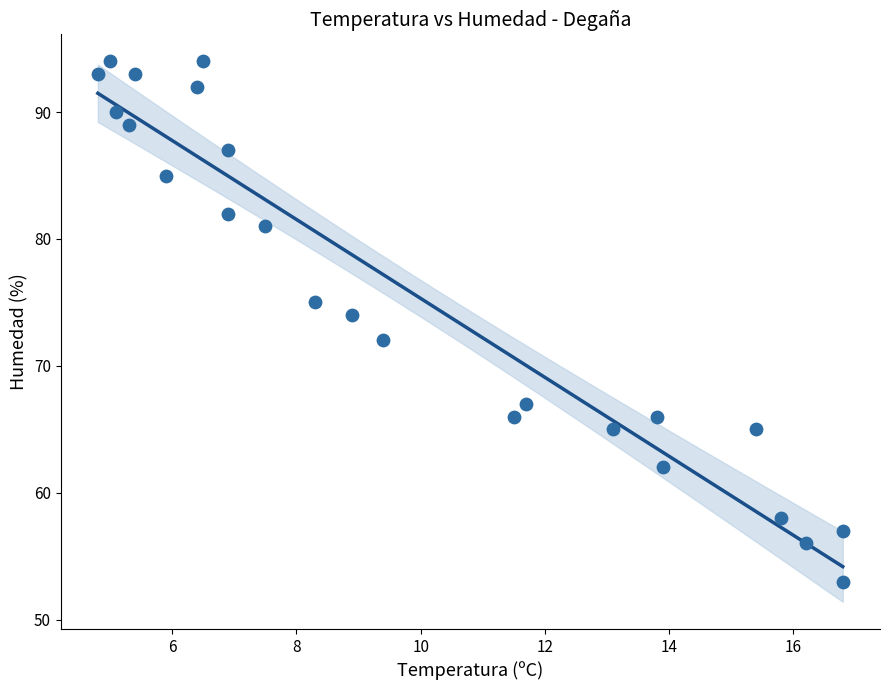

What is the range of Y values (max minus min)?

41